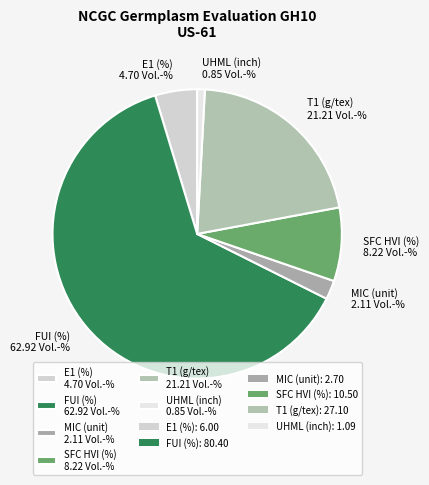

What is the majority slice?

FUI (%)